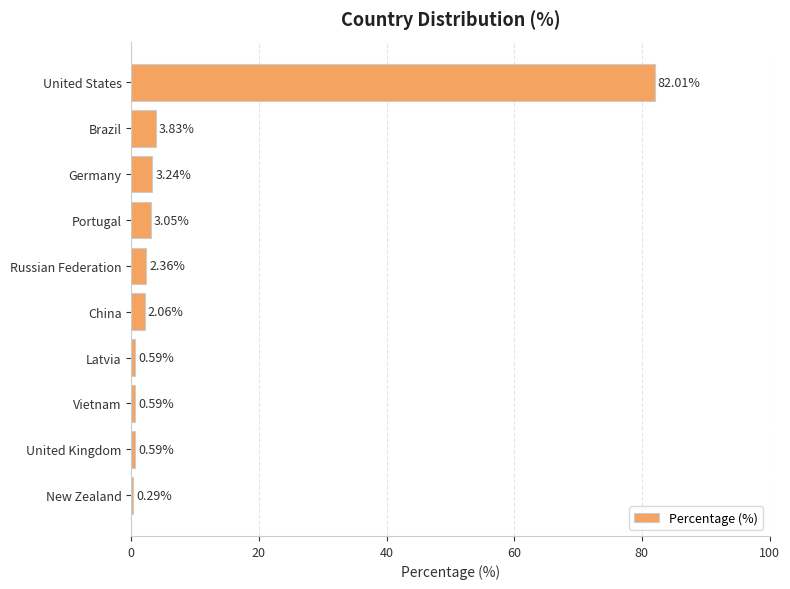

Between New Zealand and Brazil, which is larger?

Brazil